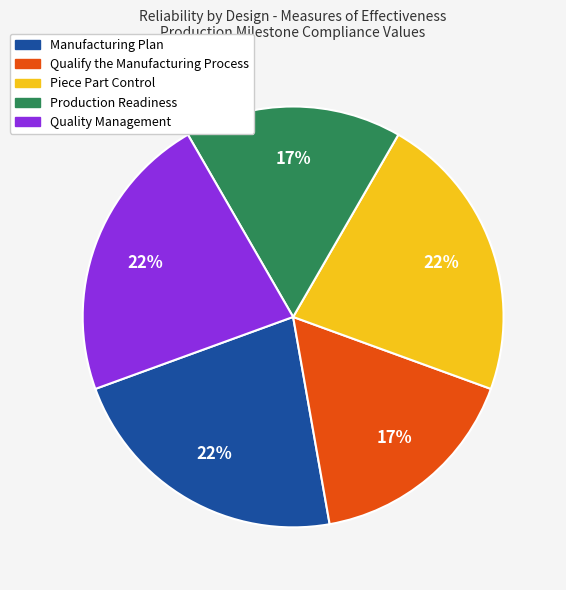

To the nearest percent, what is the average slice percentage?

20%